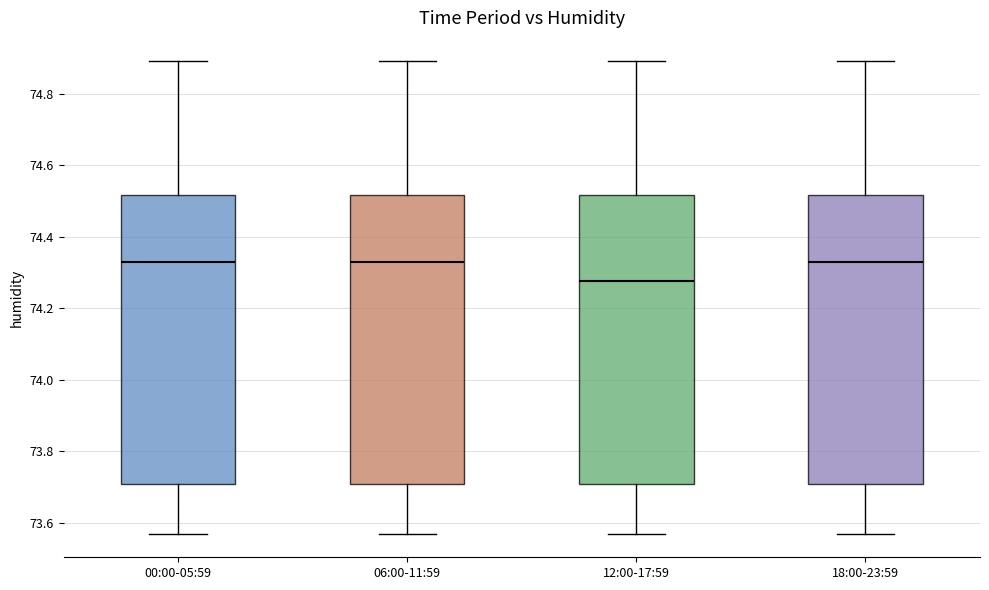

Reading left to right, read every box against the y-axis: the position of its median line, the range the box covers, and the ends of its whiskers. The values are not printed on the chart, so give them approximately, as read against the axis.

00:00-05:59: median 74.34, box 73.70 to 74.52, whiskers 73.58 to 74.90
06:00-11:59: median 74.34, box 73.70 to 74.52, whiskers 73.58 to 74.90
12:00-17:59: median 74.28, box 73.70 to 74.52, whiskers 73.58 to 74.90
18:00-23:59: median 74.34, box 73.70 to 74.52, whiskers 73.58 to 74.90